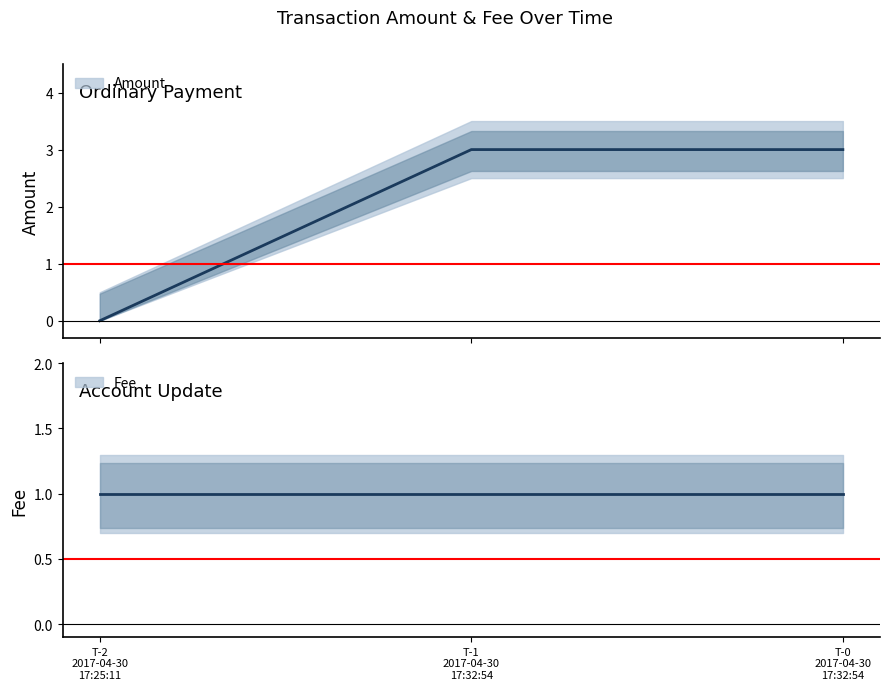

What is the maximum value shown in the chart?

3